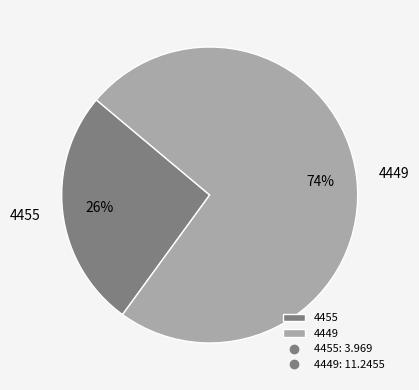

To the nearest percent, what is the average slice percentage?

50%